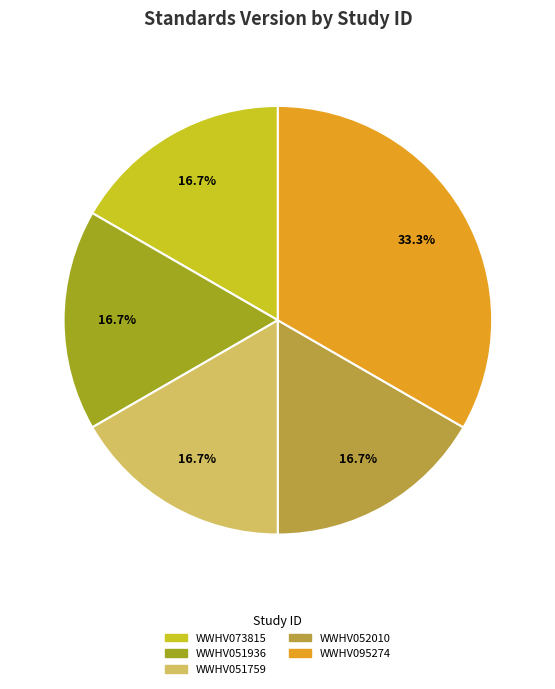

How much of the chart is everything except WWHV095274?

66.7%